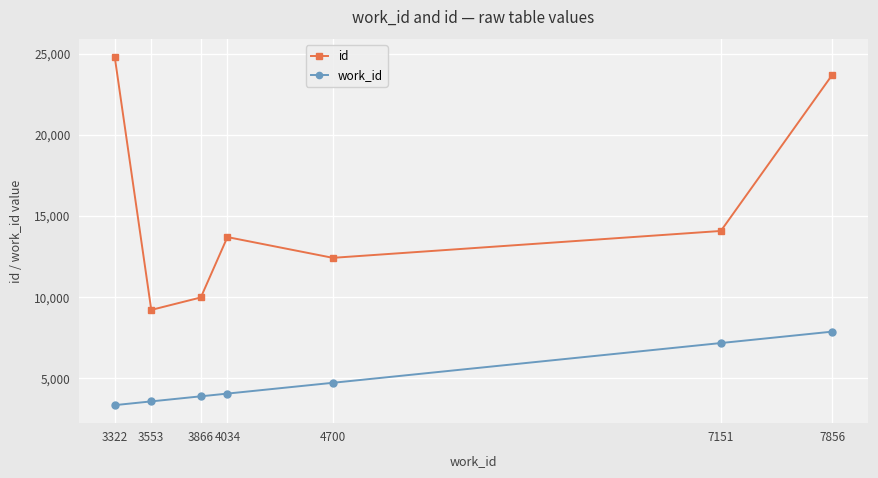

What is the approximate value of work_id at 7856, to the nearest 10?

7860